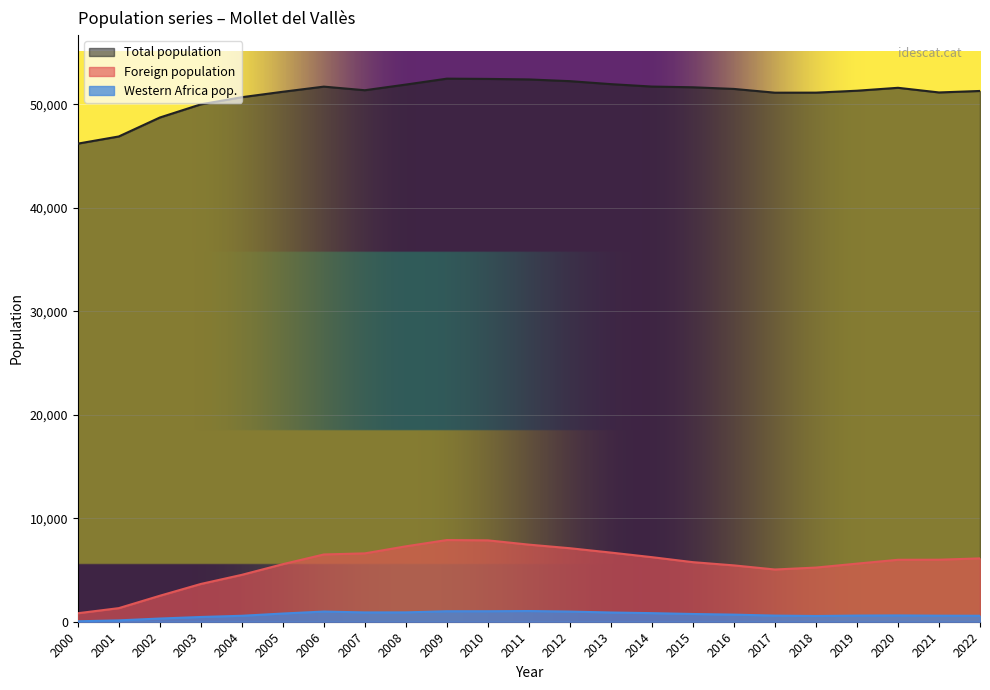

Is the value of Foreign population at 2021 greater than the value of Total population at 2013?

No